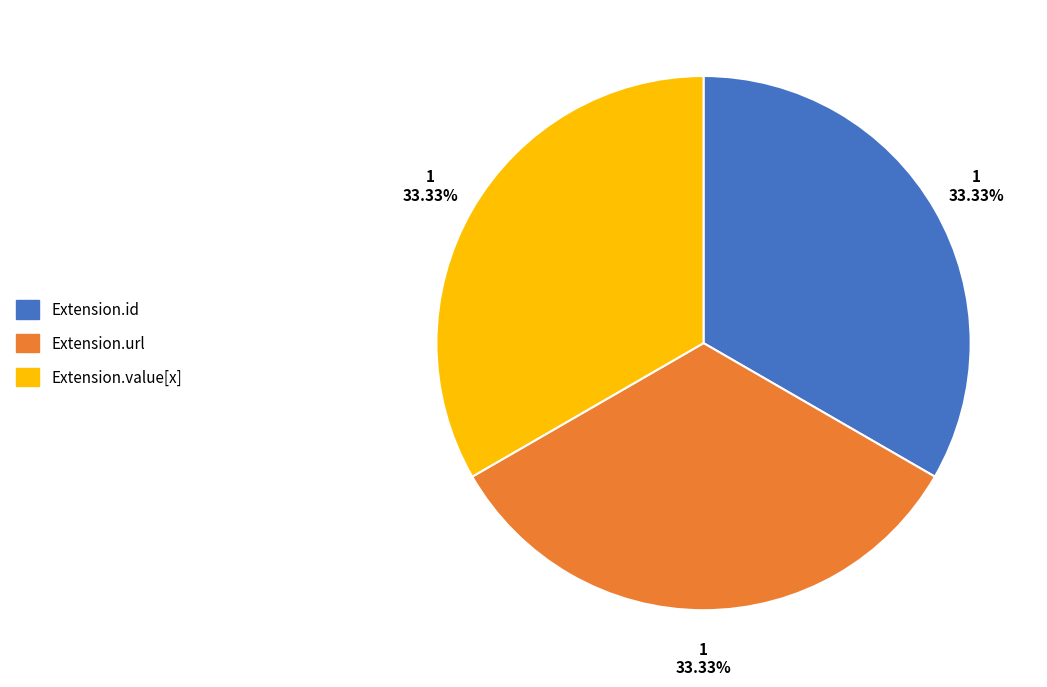

Does any single category account for the majority?

No